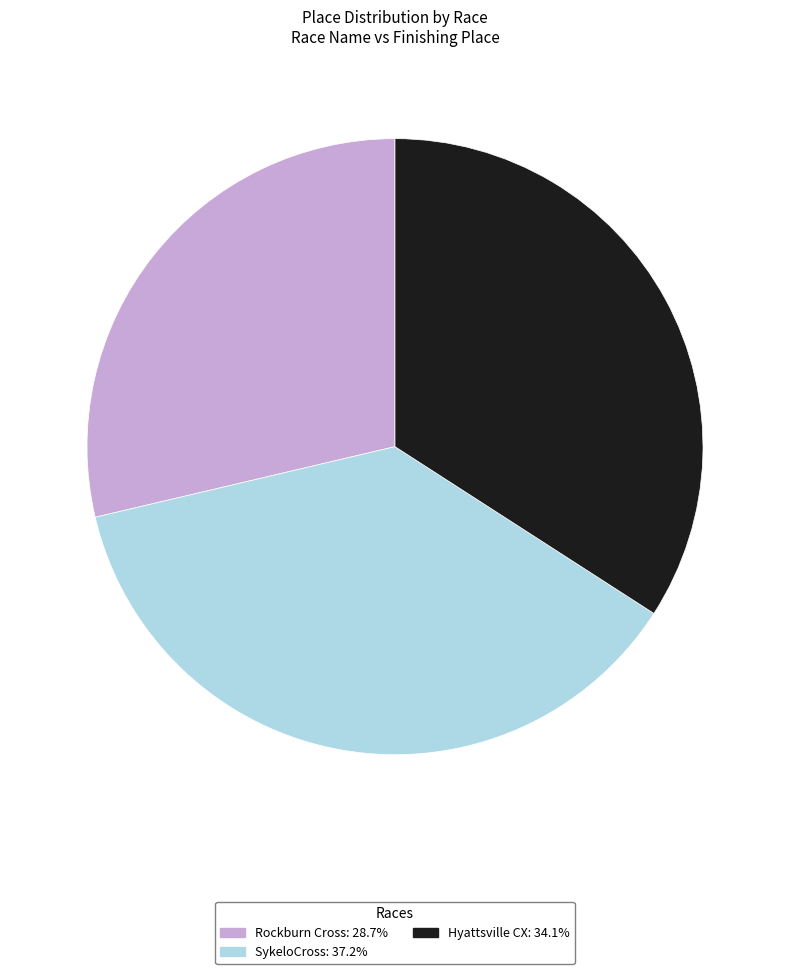

Which category has the biggest portion of the pie?

SykeloCross